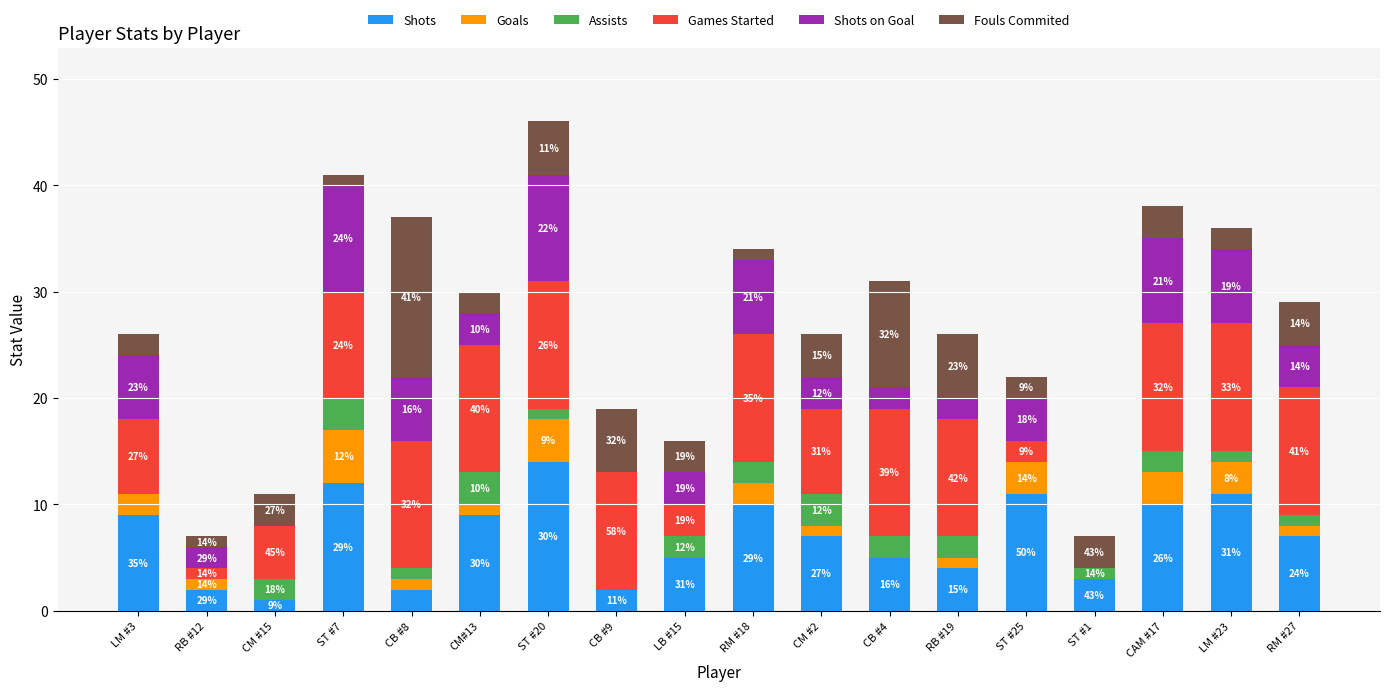

What are all the series names shown in the legend?

Shots, Goals, Assists, Games Started, Shots on Goal, Fouls Commited